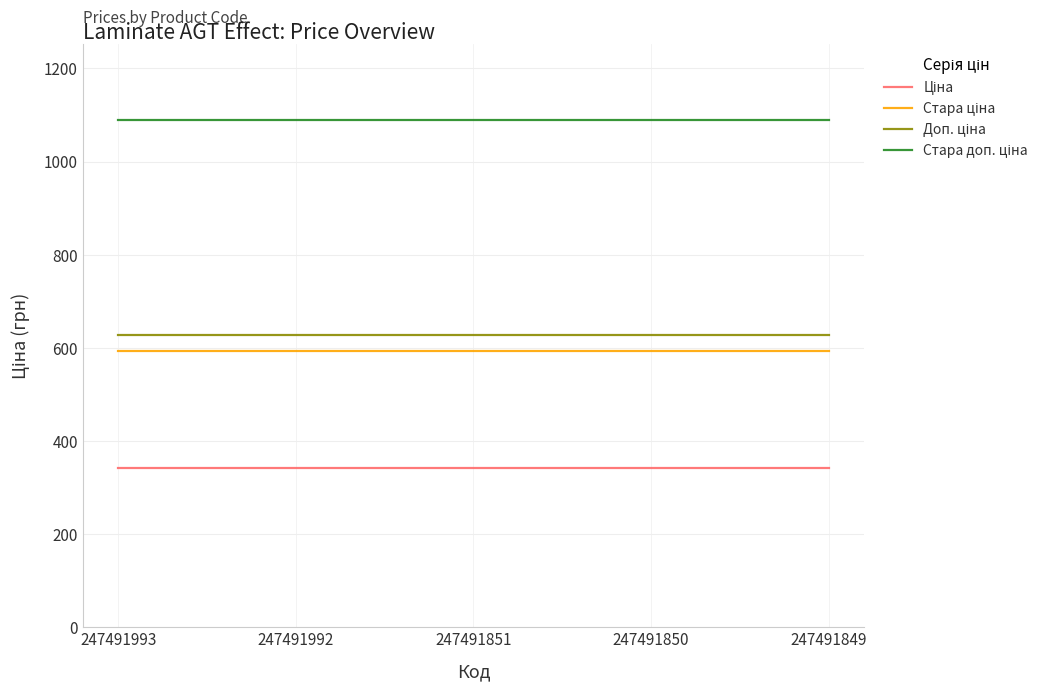

Is this an area chart (filled region under the line)?

No